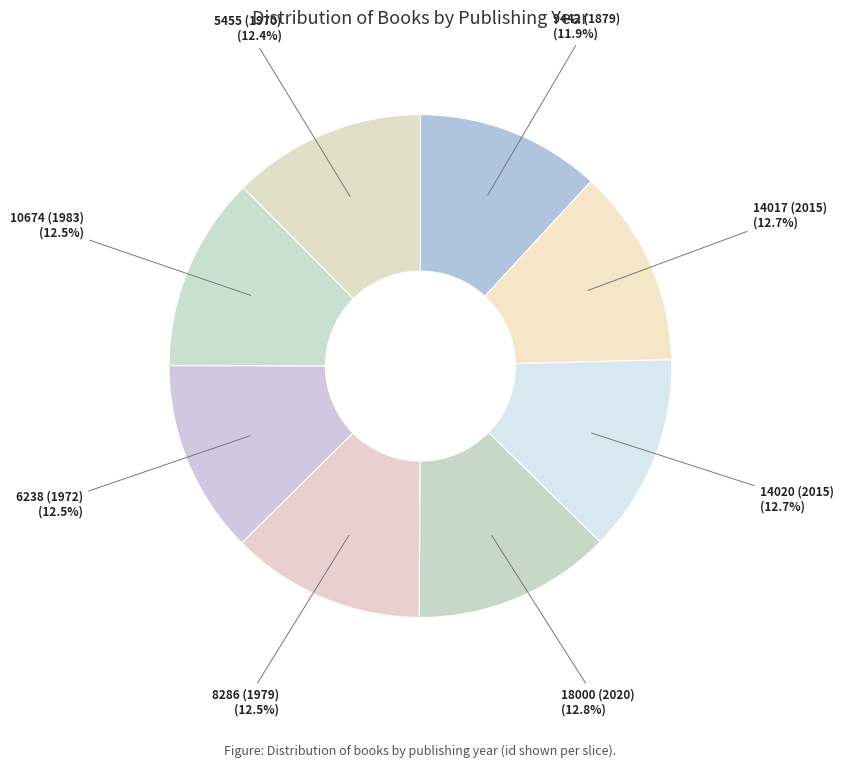

To the nearest percent, what portion does 14017 (2015) represent?

13%